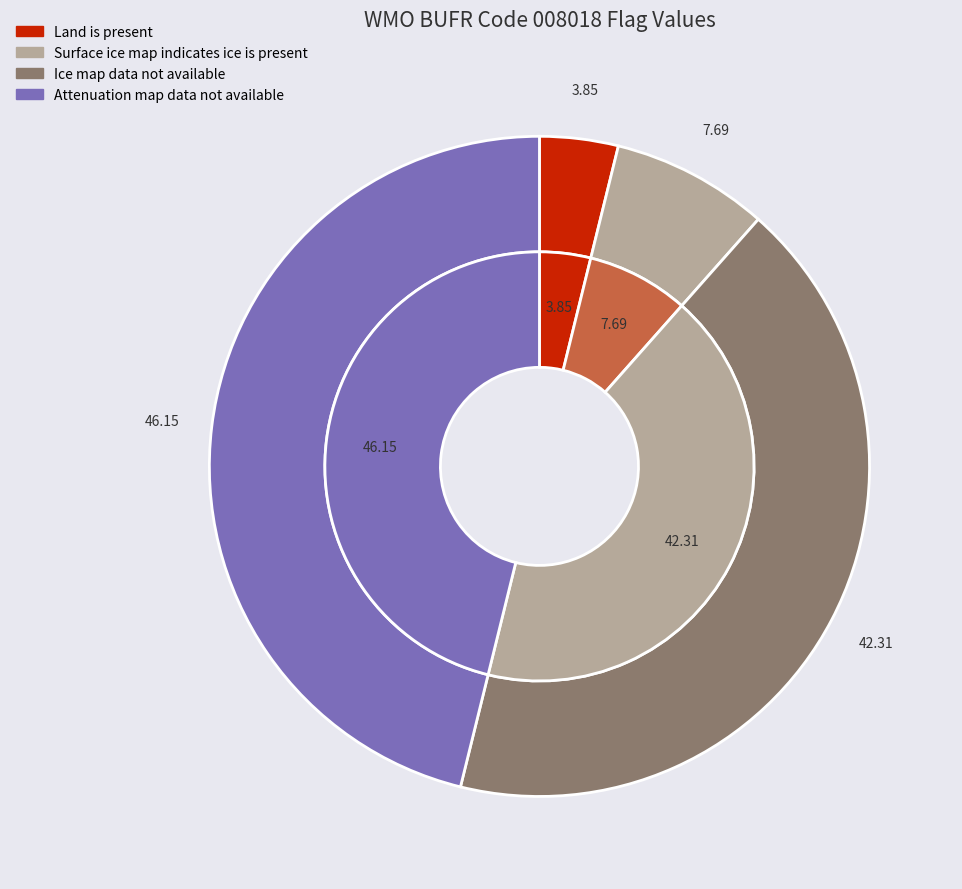

Which category has the smallest portion of the pie?

Land is present